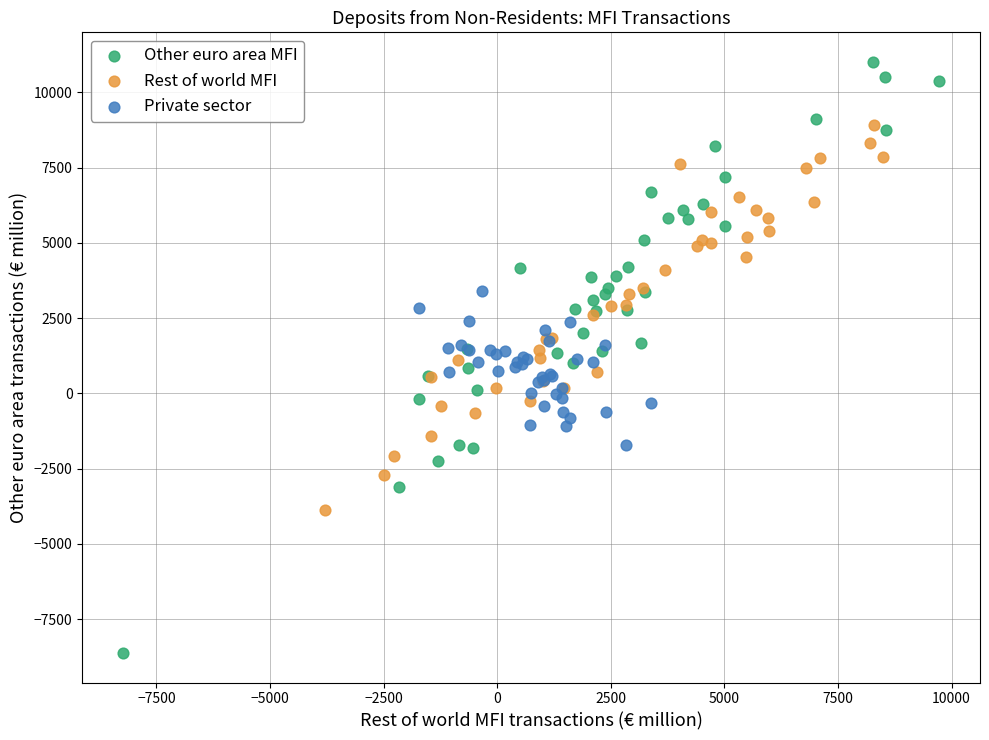

Which series reaches the minimum Y coordinate?

Other euro area MFI